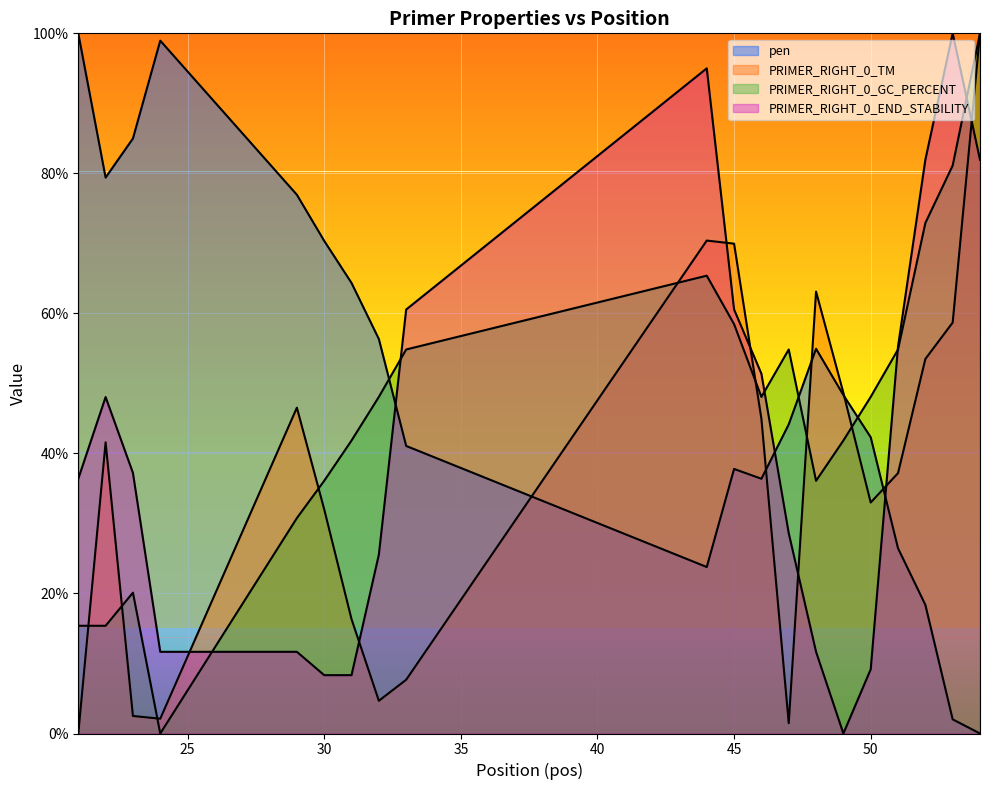

List the series in order of their overall mean, lowest first.

PRIMER_RIGHT_0_TM, PRIMER_RIGHT_0_END_STABILITY, PRIMER_RIGHT_0_GC_PERCENT, pen